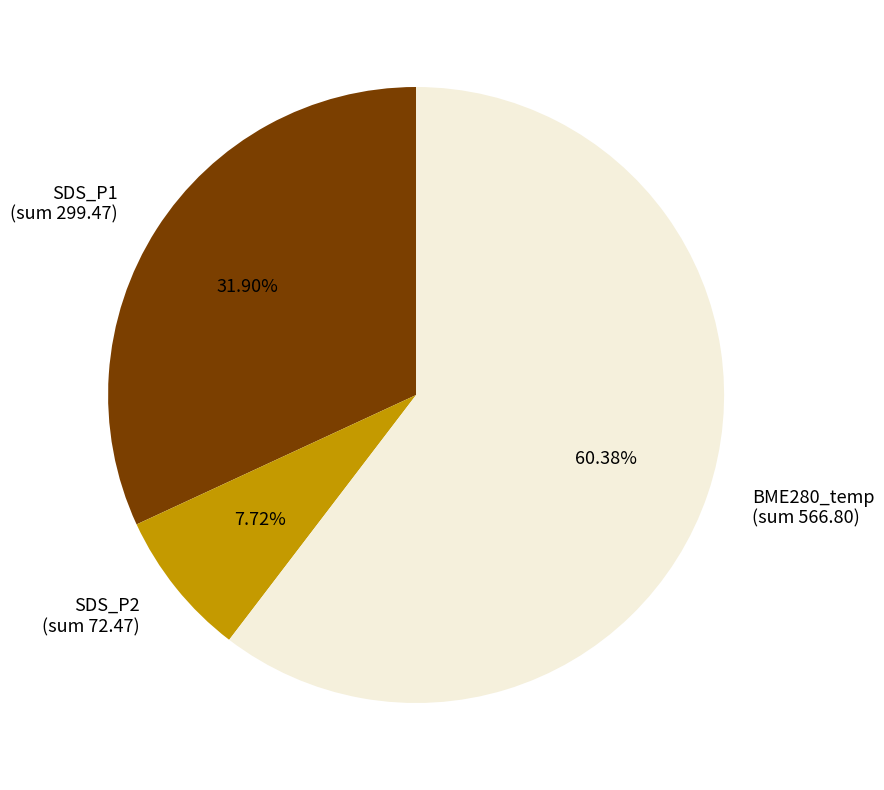

Does any single category account for the majority?

Yes